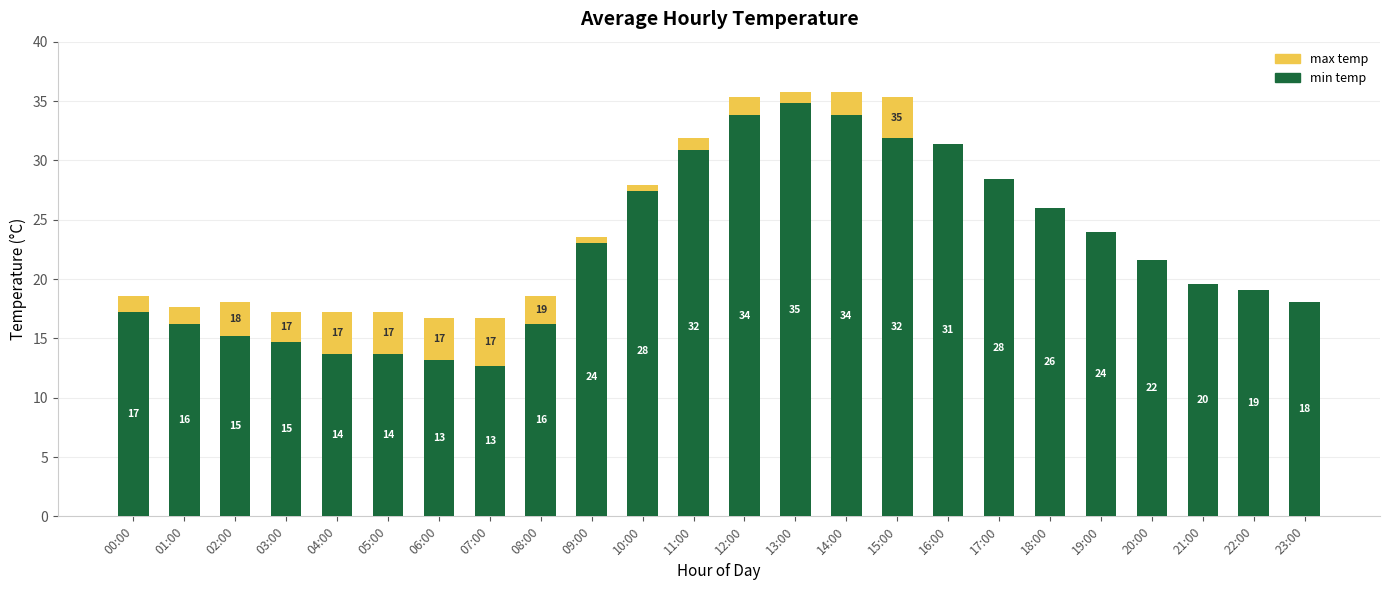

Count the number of categories in the chart.

24